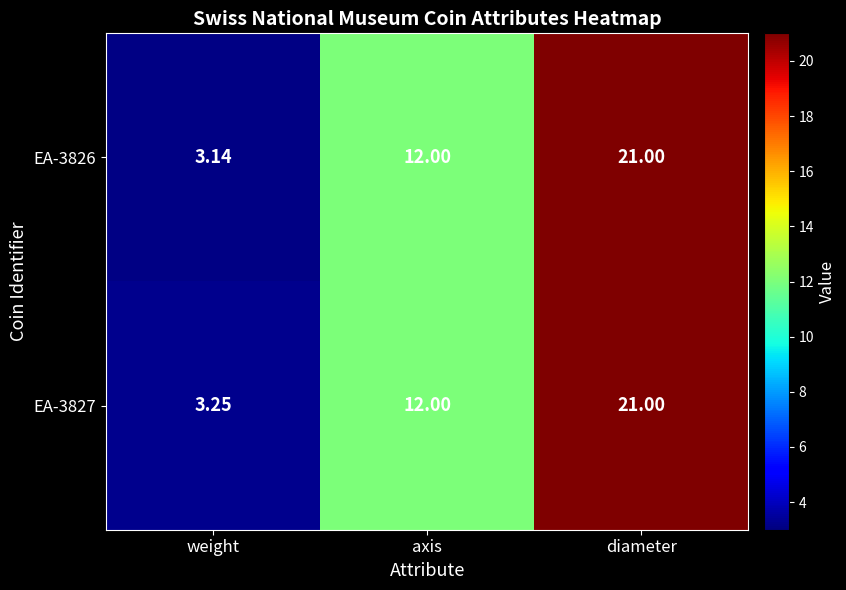

What is the difference between the highest and lowest values at weight?

0.1